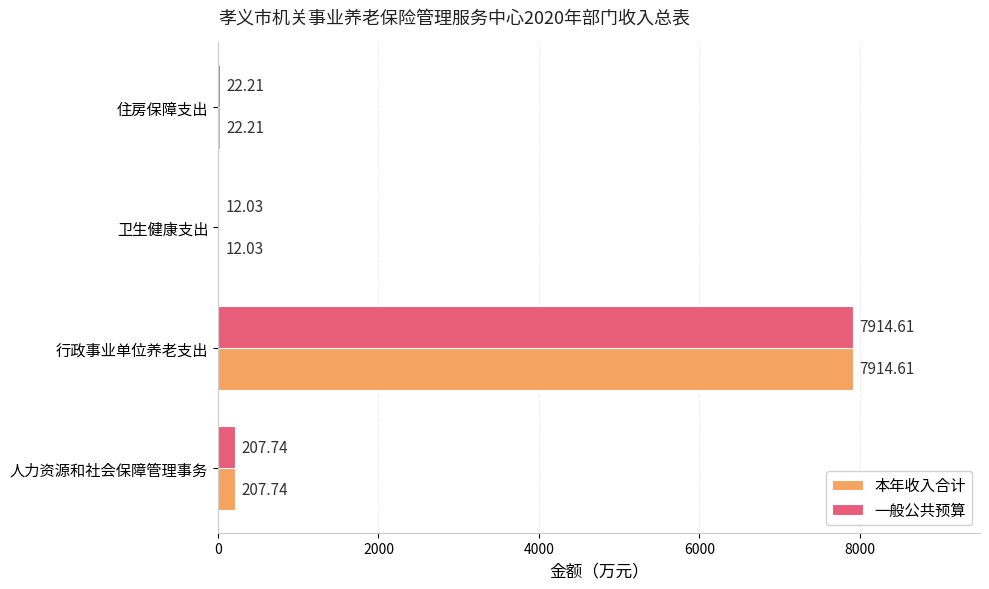

At which category is the sum across all series the highest?

行政事业单位养老支出